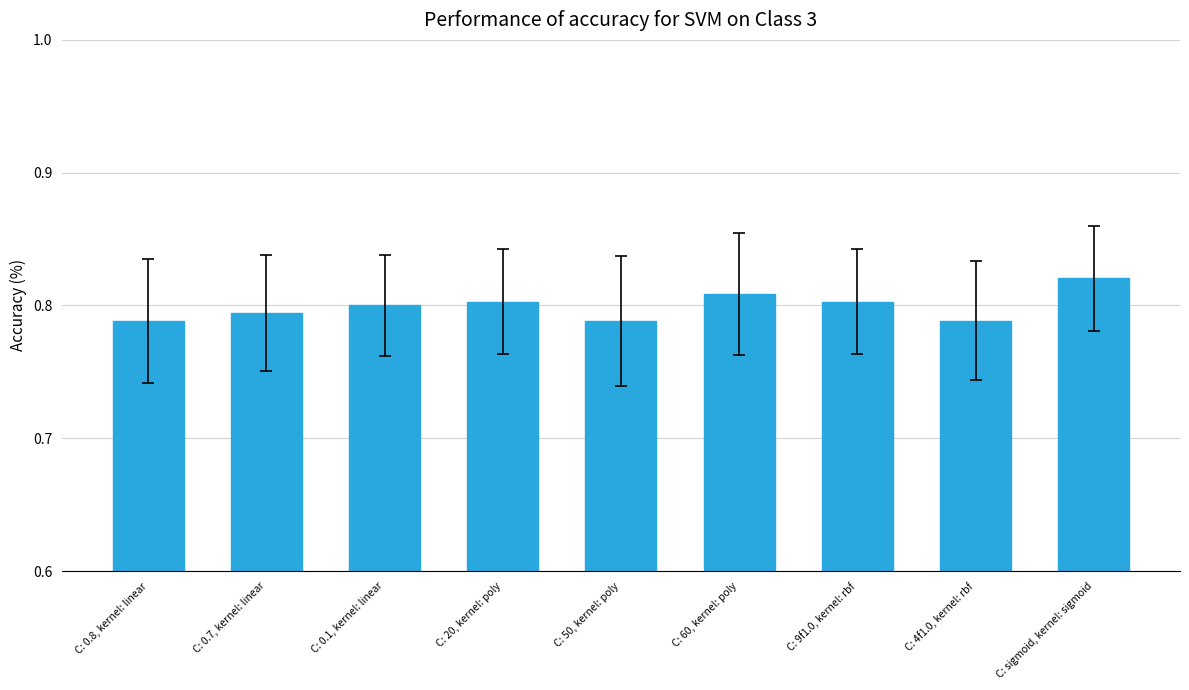

Count the values in the range 0 to 1.

9